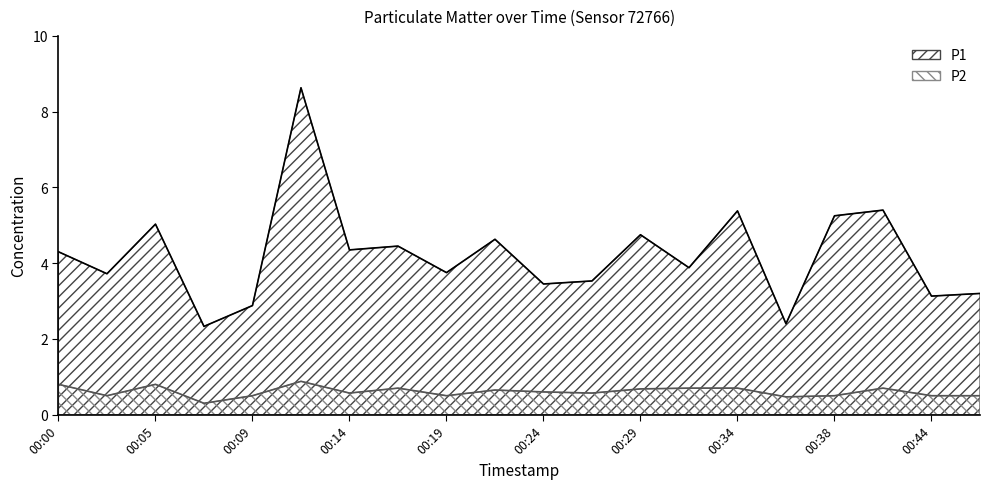

The value of P1 at 00:38 is 9.2. True or false?

False